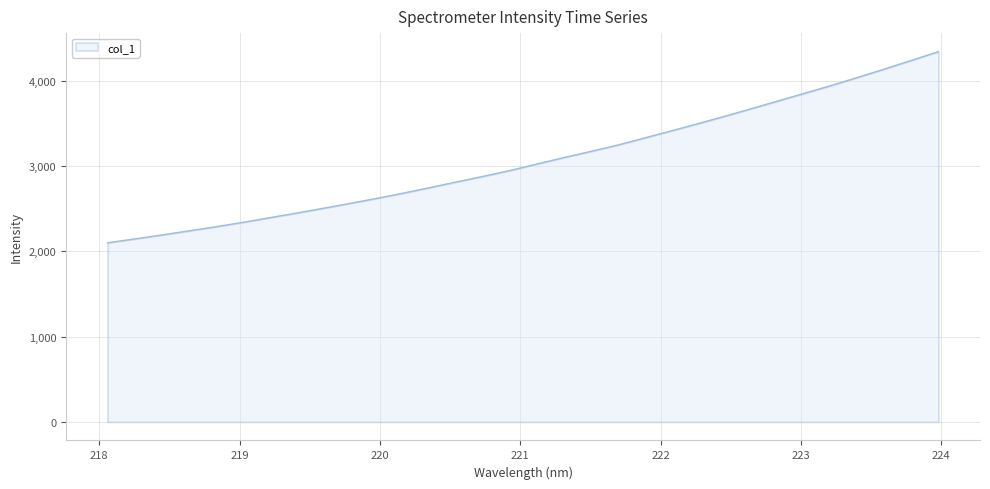

Does the chart display data point markers on the line(s)?

No